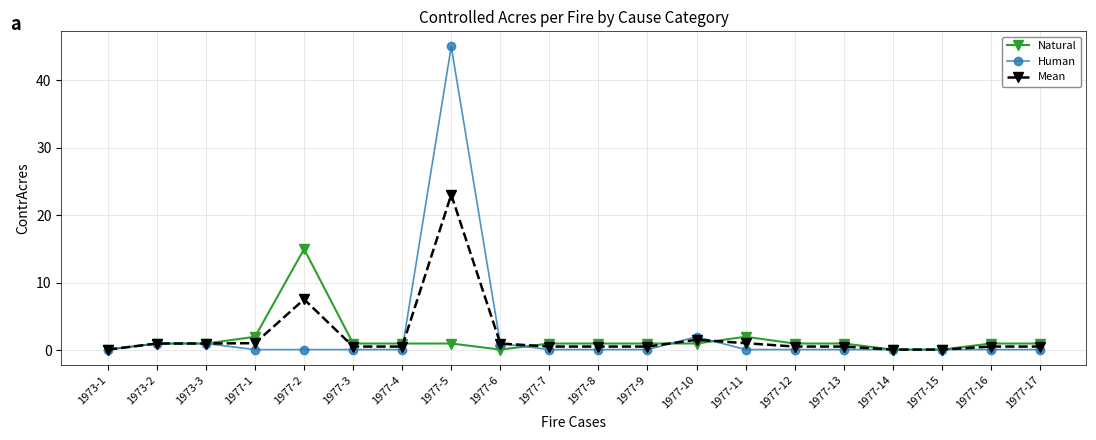

What is the sum of all Natural values?

32.4